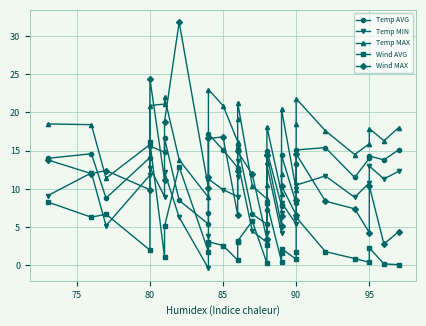

How many interior local peaks does the Temp MAX series have?

7